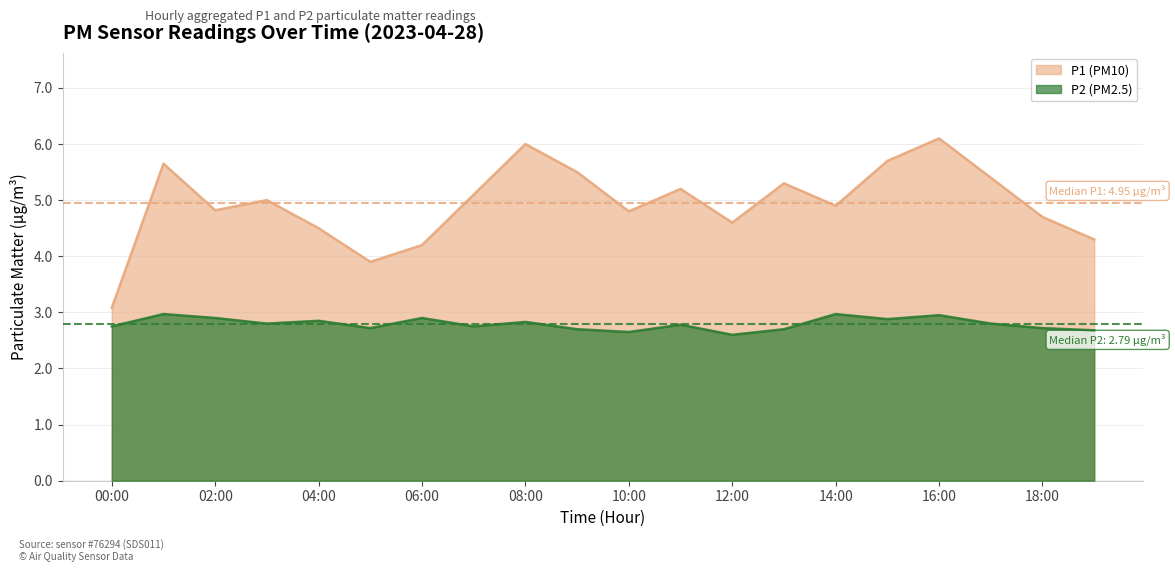

What is the spread (max minus min) of values at 11:00?

2.4